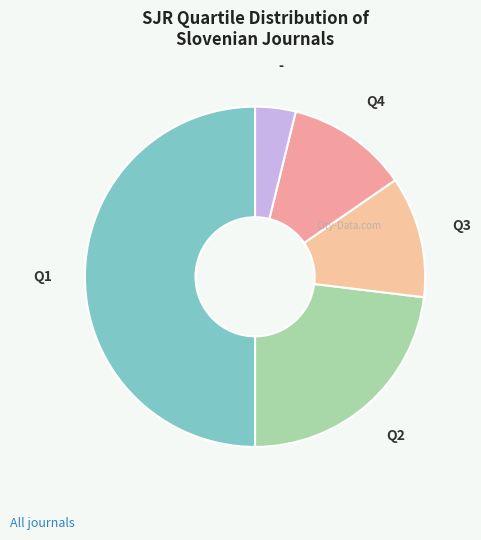

Is the sum of Q1 and - greater than half?

Yes